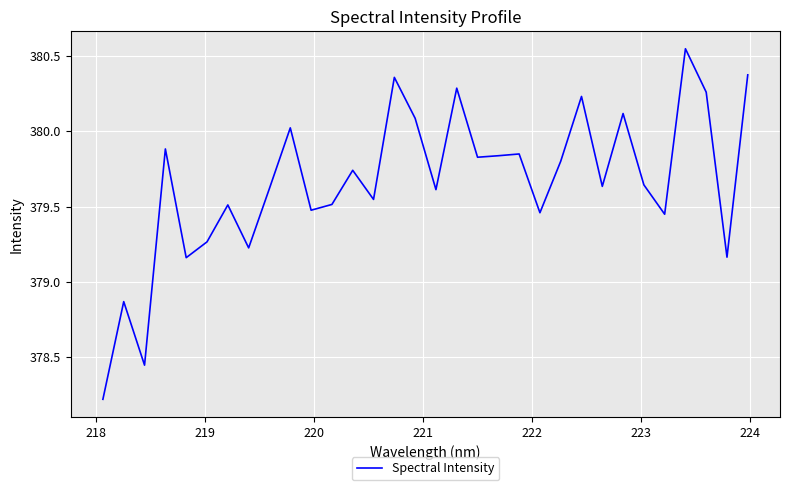

True or false: the data has more than 1 interior local peaks.

True